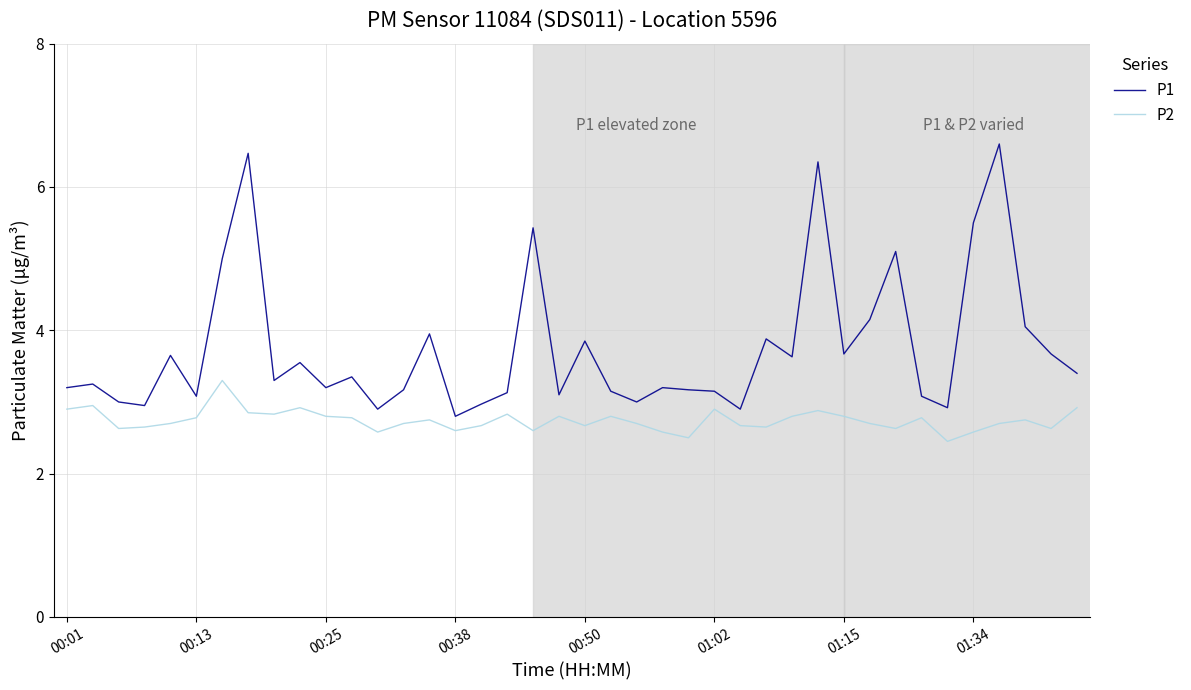

True or false: P2 and P1 intersect in this chart.

False